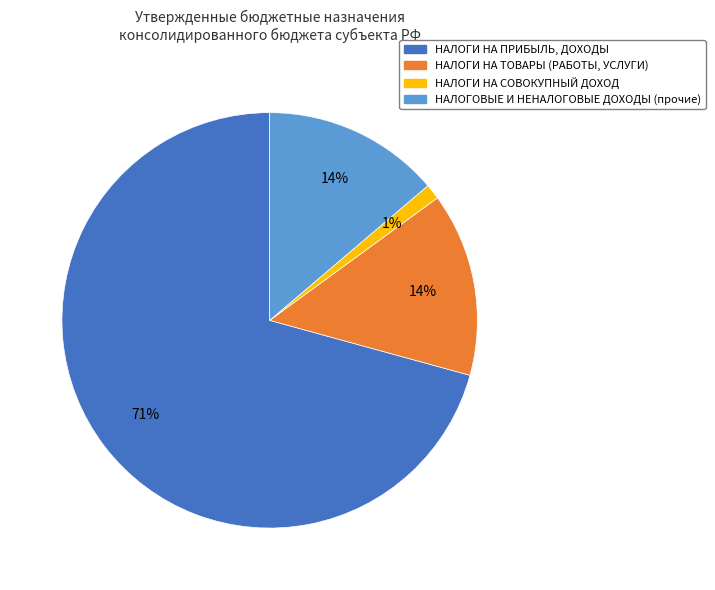

What percentage is the НАЛОГИ НА ТОВАРЫ (РАБОТЫ, УСЛУГИ) slice, to the nearest percent?

14%